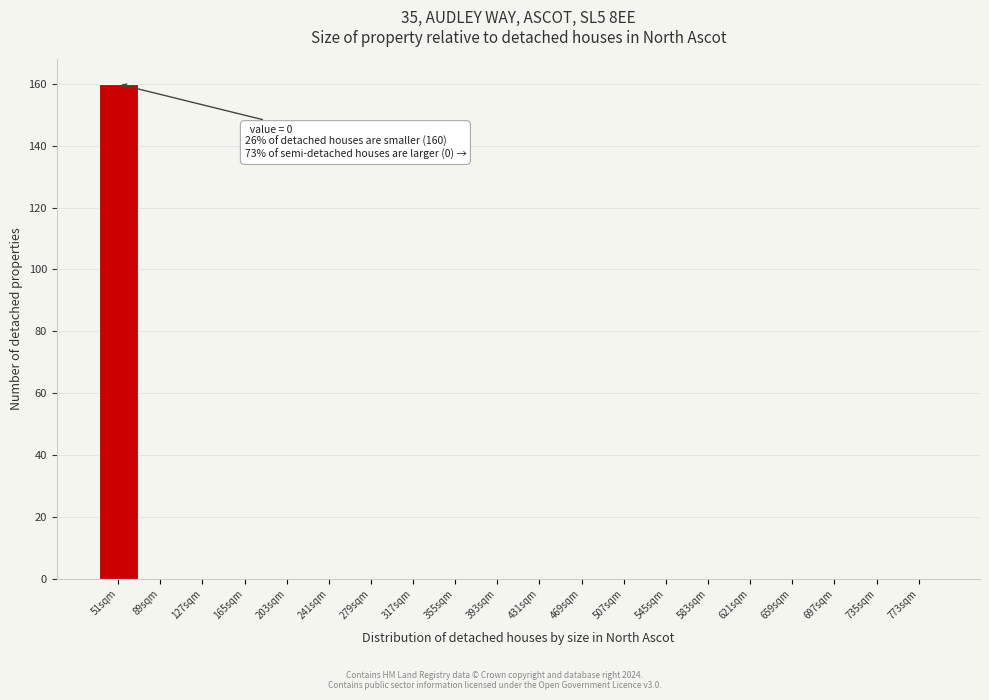

Reading right to left, transcribe all the data shown in this chart.

773sqm=0	735sqm=0	697sqm=0	659sqm=0	621sqm=0	583sqm=0	545sqm=0	507sqm=0	469sqm=0	431sqm=0	393sqm=0	355sqm=0	317sqm=0	279sqm=0	241sqm=0	203sqm=0	165sqm=0	127sqm=0	89sqm=0	51sqm=160